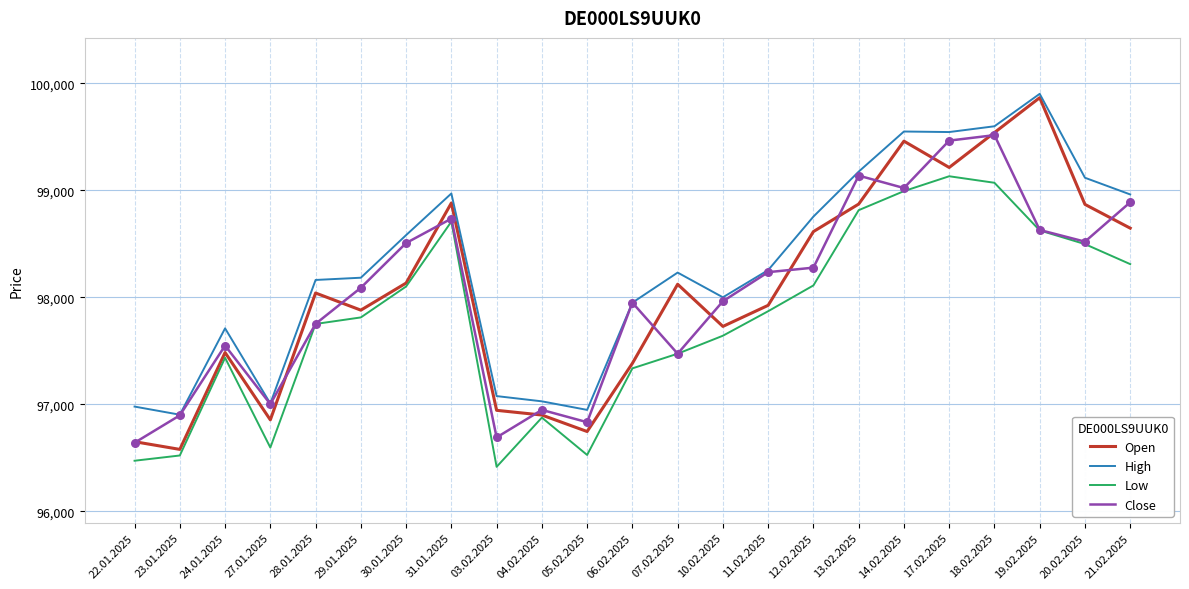

Is the value of High at 11.02.2025 greater than the value of Open at 10.02.2025?

Yes